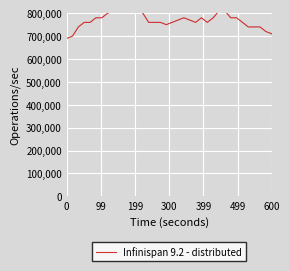

What is the label of the 17th point from the right?

19